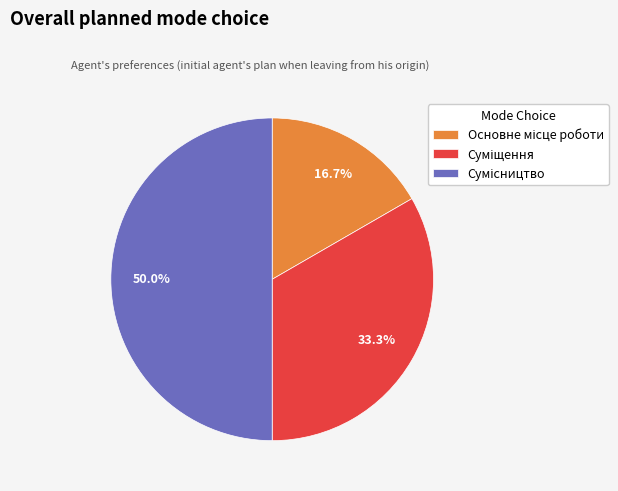

How many slices are in this pie chart?

3